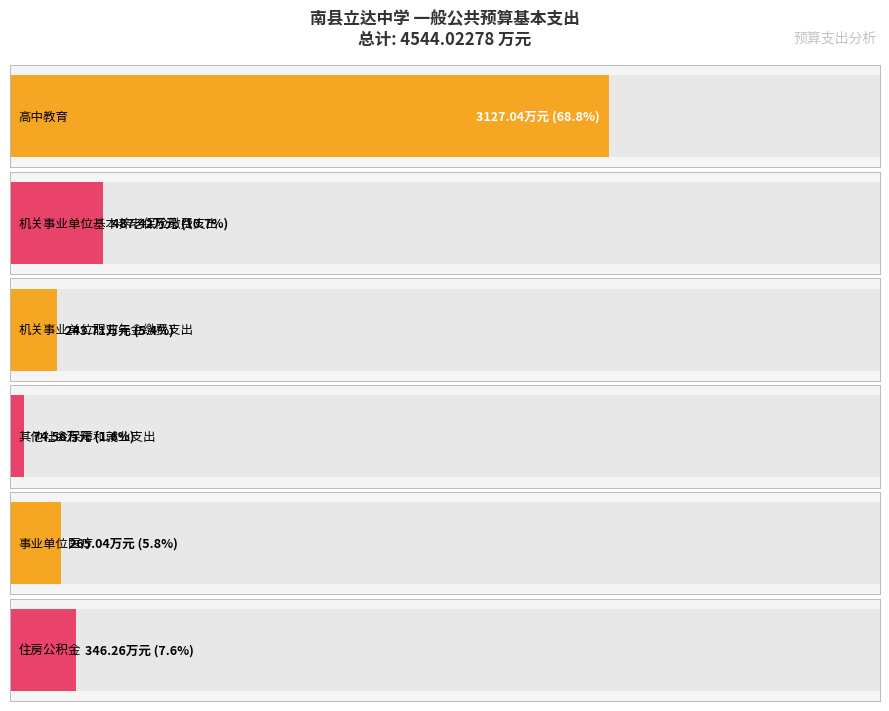

What is the smallest value displayed?

74.6